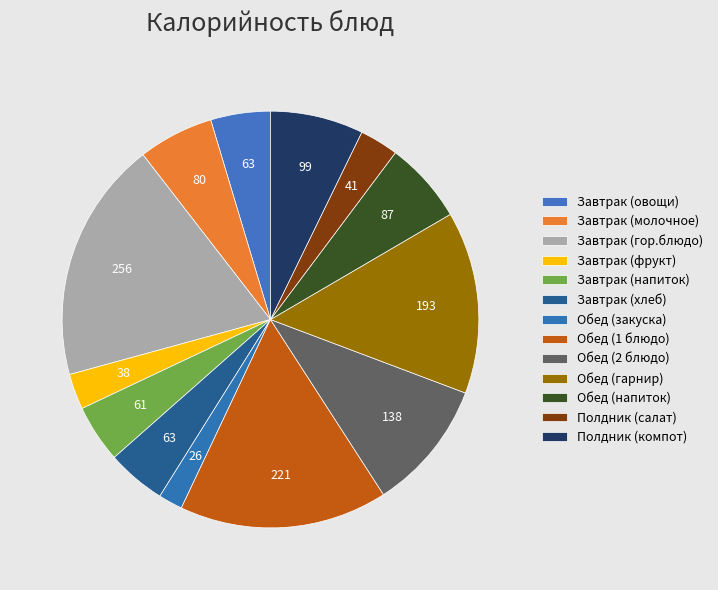

How many slices are in this pie chart?

13